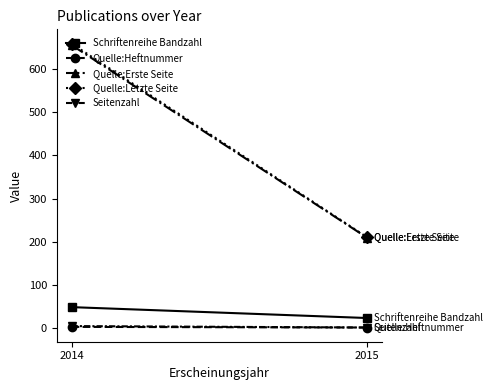

At how many categories does at least one series exceed 632?

1